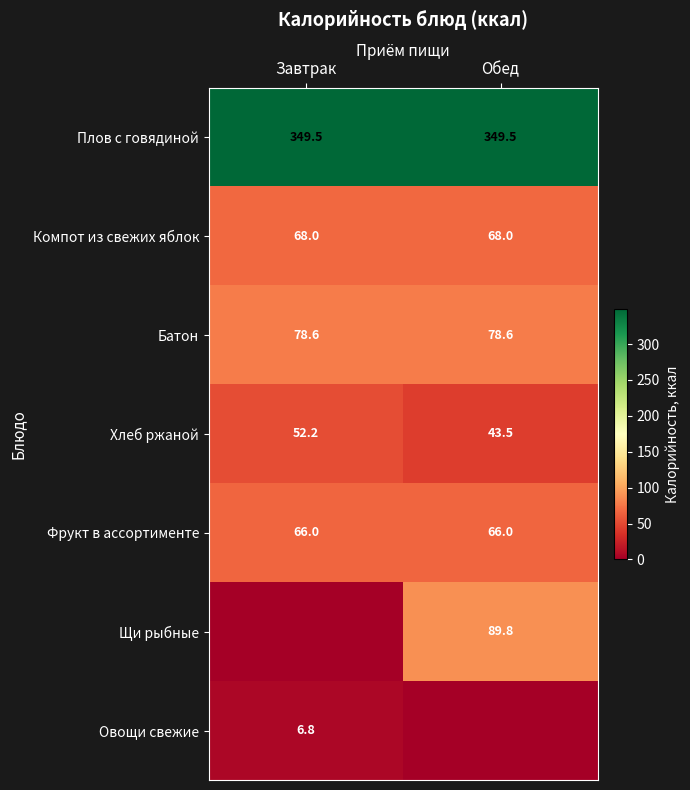

Is the value of Фрукт в ассортименте at Обед greater than the value of Щи рыбные at Обед?

No